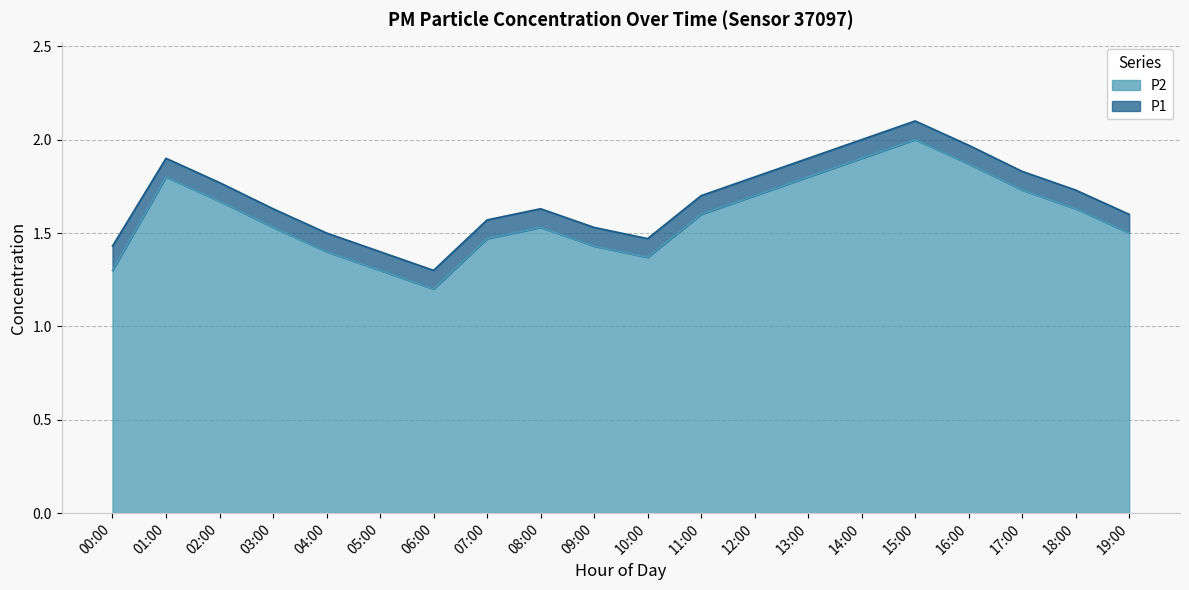

What are all the series names shown in the legend?

P2, P1